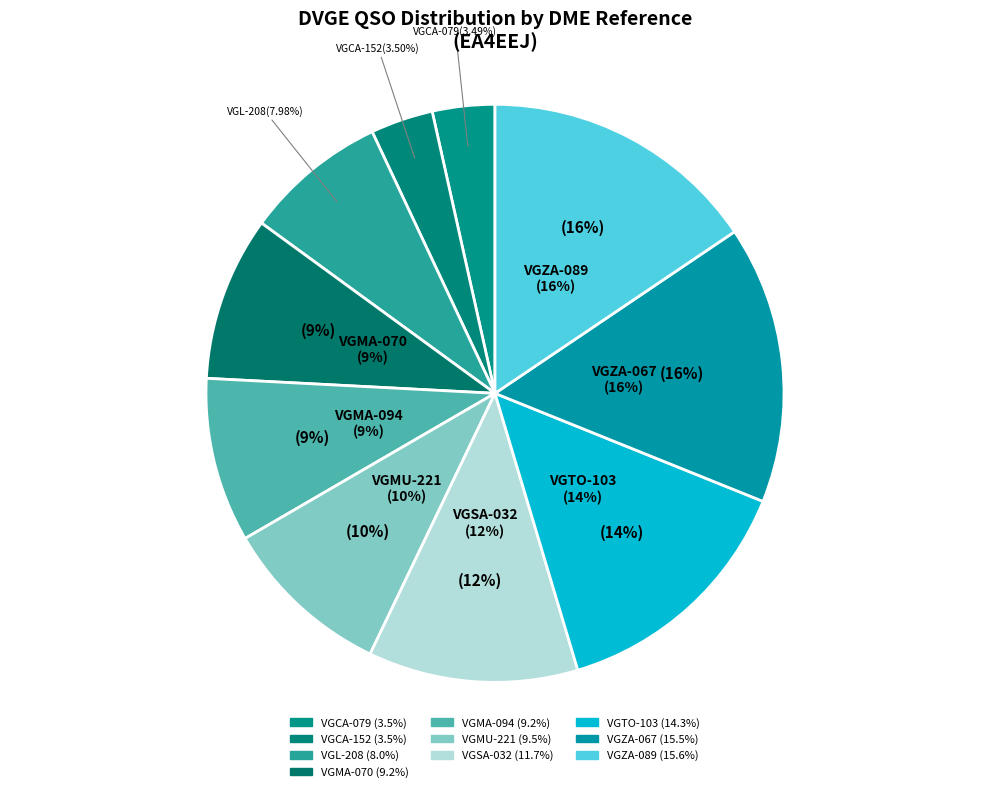

What portion of the pie excludes VGMU-221?

90.5%